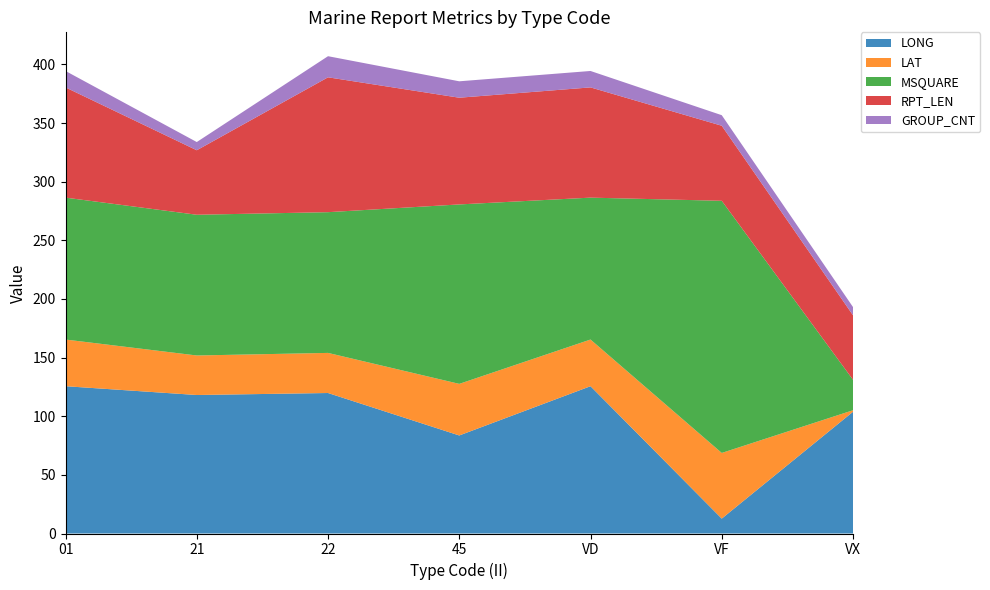

Reading right to left, list all the values displayed in this chart.

LONG: 103.8	12.7	125.6	83.6	119.8	118.1	125.6
LAT: 1.3	56.0	39.8	44.0	34.2	33.7	39.8
MSQUARE: 26.0	215.0	121.0	153.0	120.0	120.0	121.0
RPT_LEN: 55.0	64.0	94.0	91.0	115.0	55.0	94.0
GROUP_CNT: 7.0	9.0	14.0	14.0	18.0	7.0	14.0